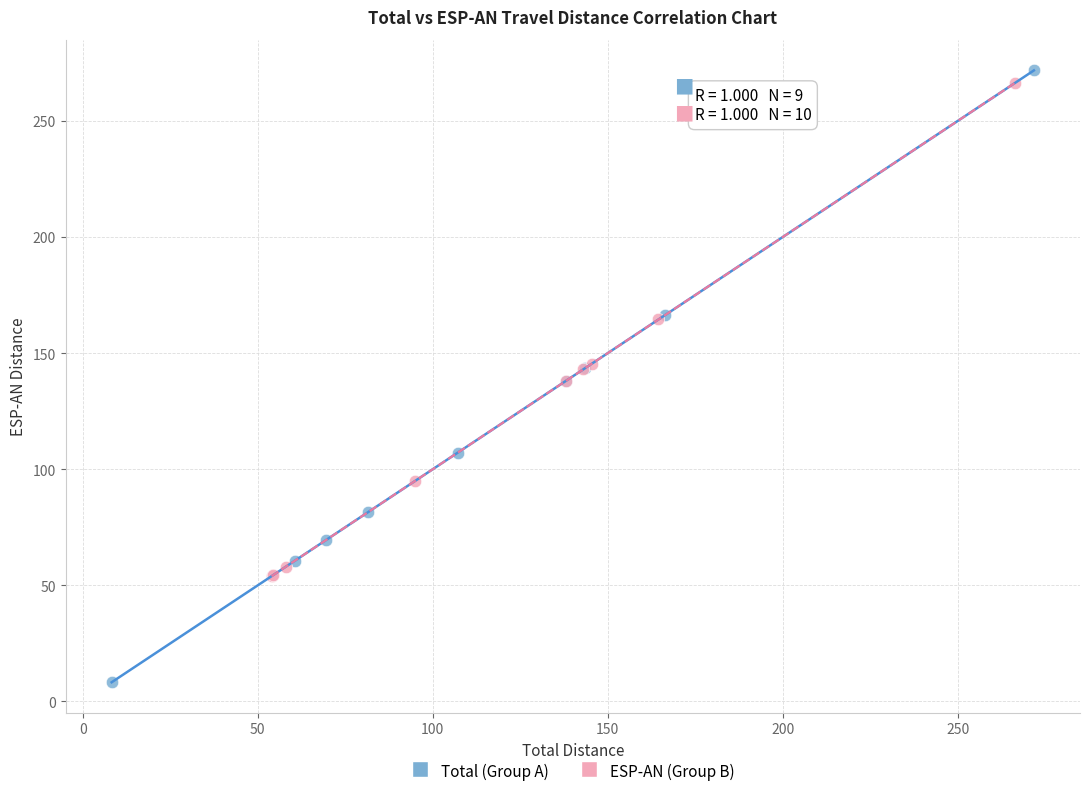

What are all the series names shown in the legend?

Total (Group A), ESP-AN (Group B)